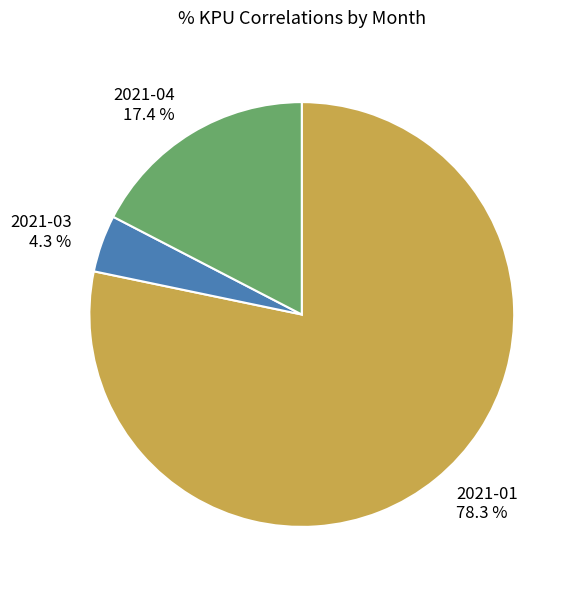

Does 2021-01 represent more than half of the total?

Yes